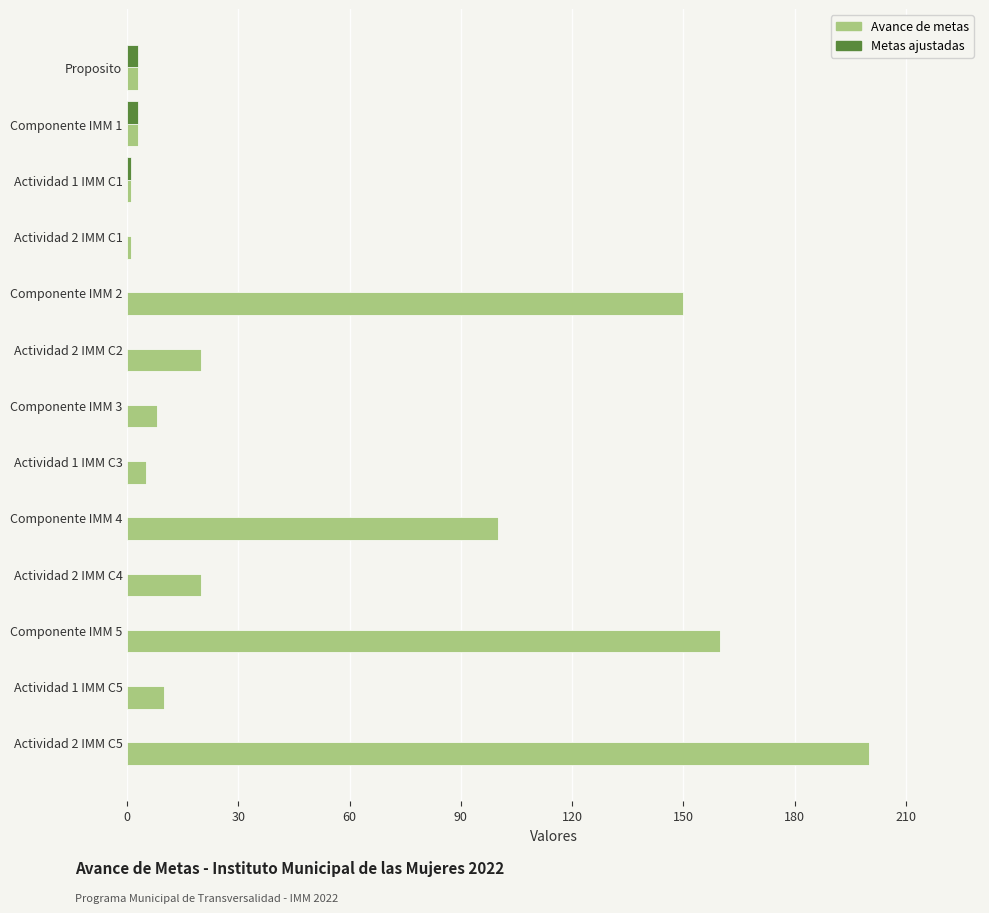

How many categories are shown in the chart?

13